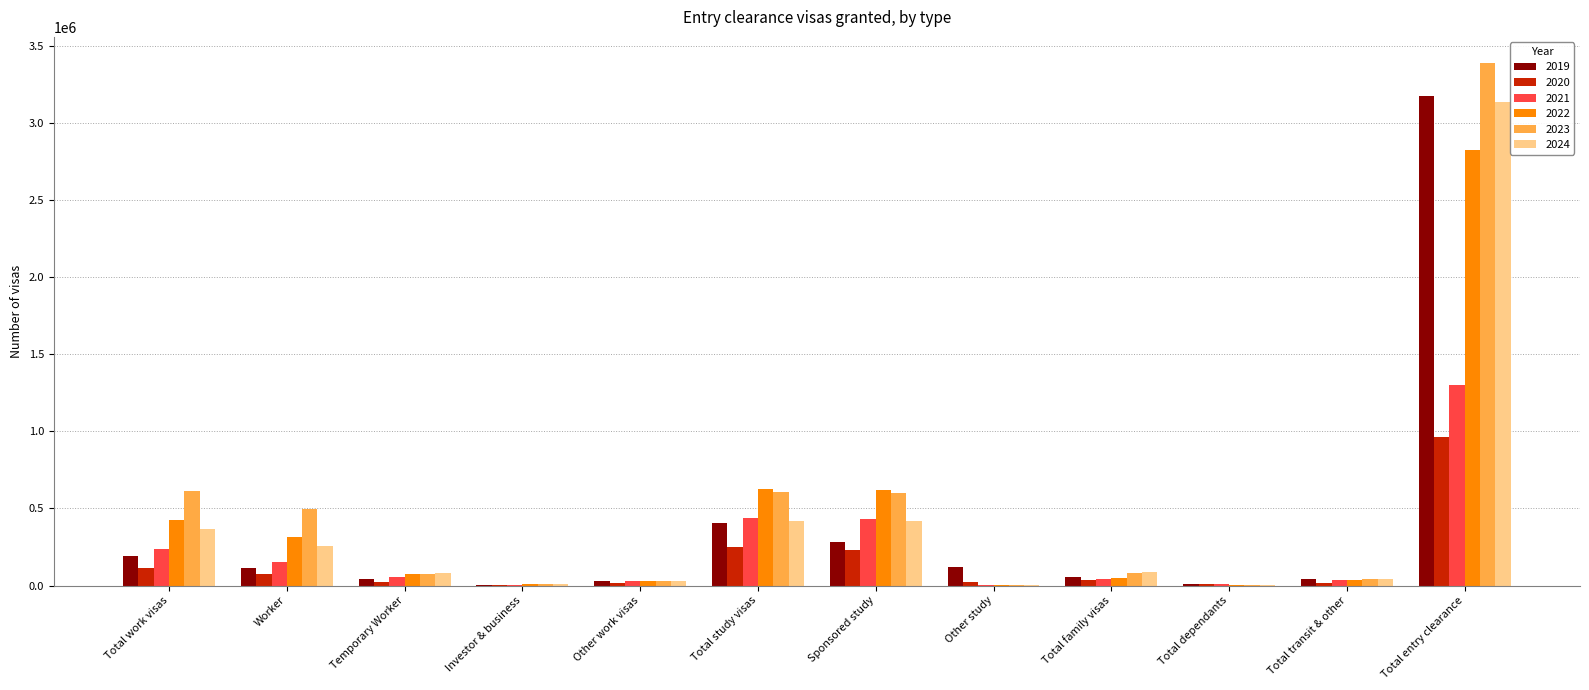

Does the chart contain stacked bars?

No